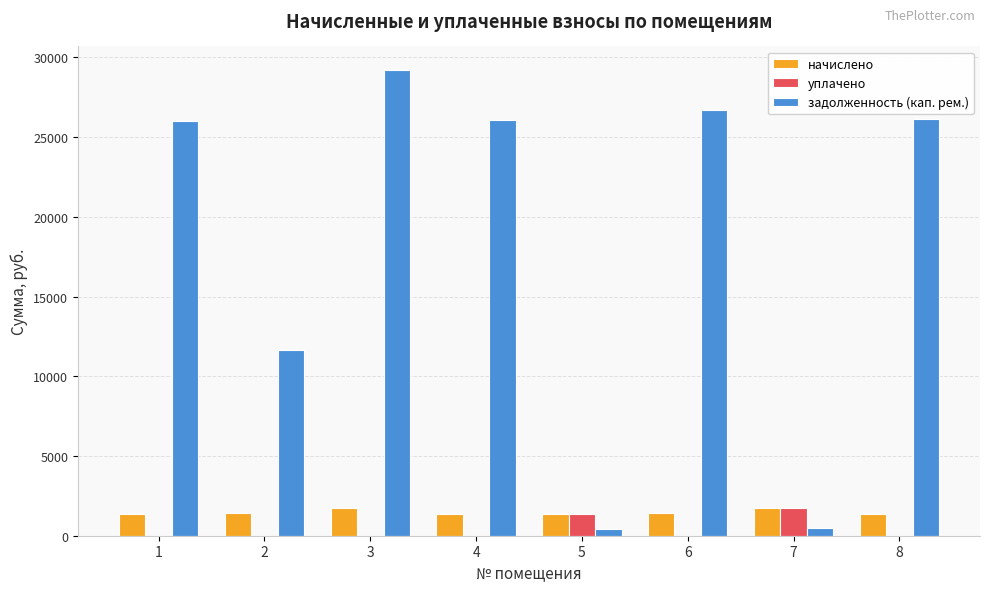

What is the maximum value shown in the chart?

29222.5